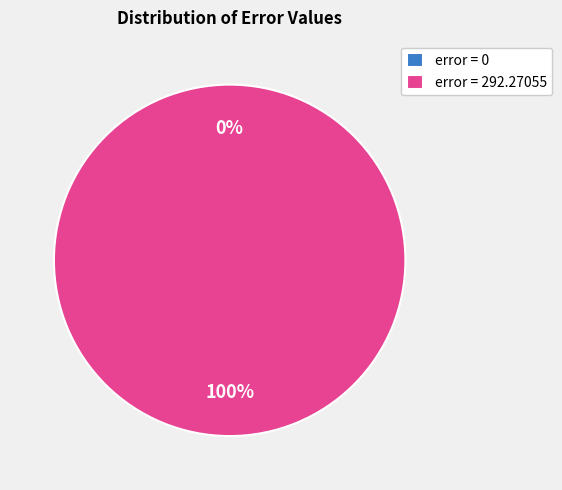

Which category has the biggest portion of the pie?

error = 292.27055